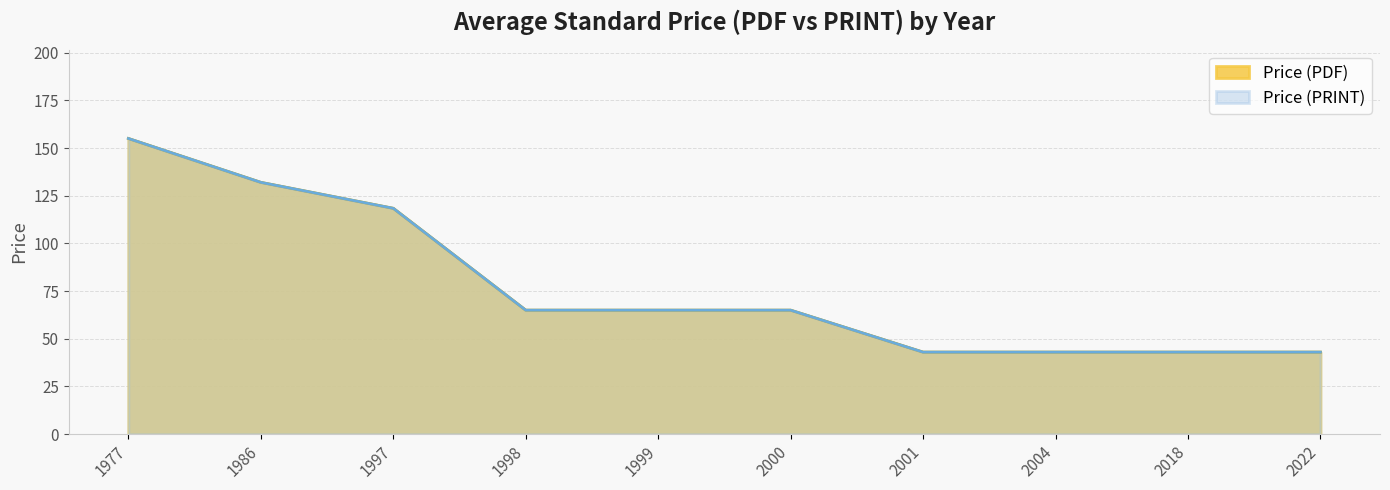

What is the minimum value for Price (PRINT)?

43